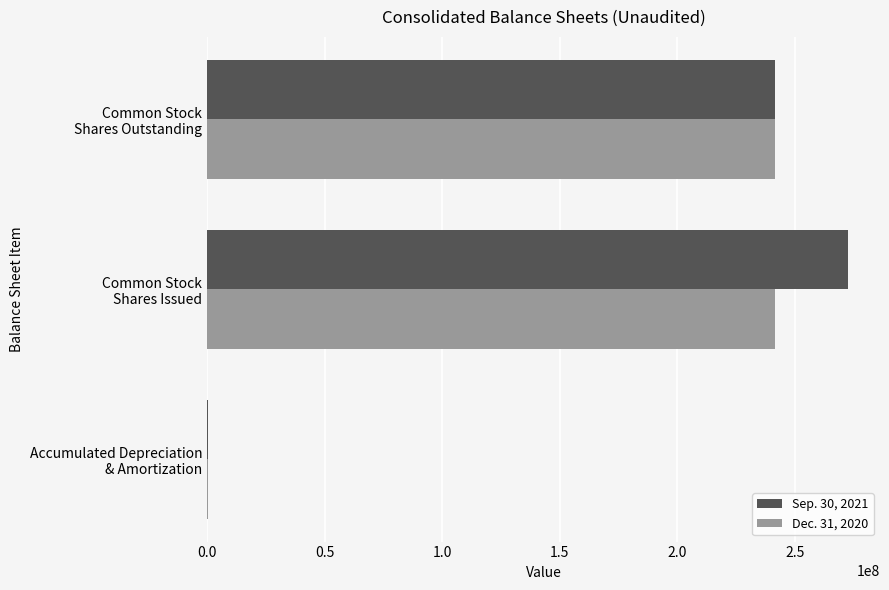

What is the maximum value shown in the chart?

272649183